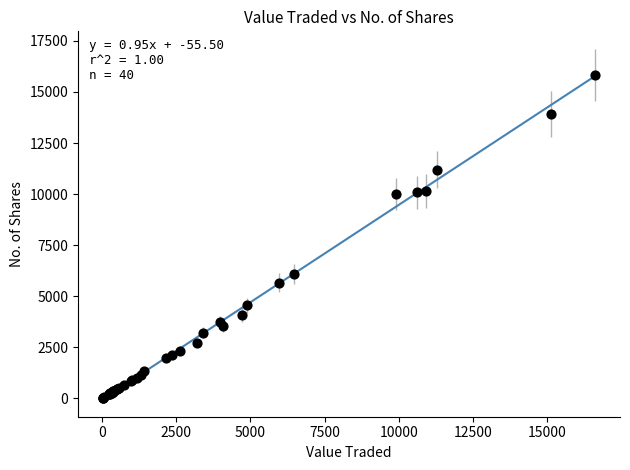

What Y value in the scatter plot is closest to 7931?

6093